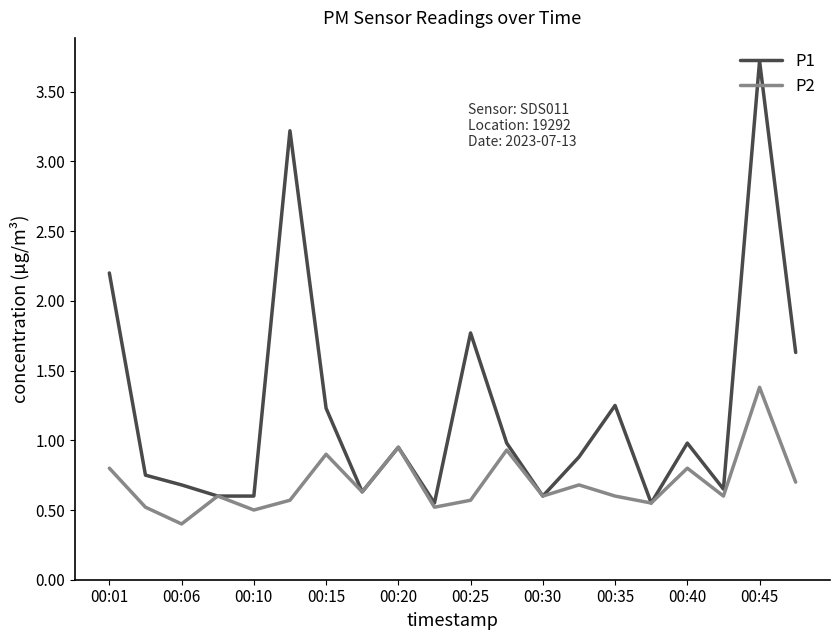

True or false: P1 has more than 2 interior local peaks.

True